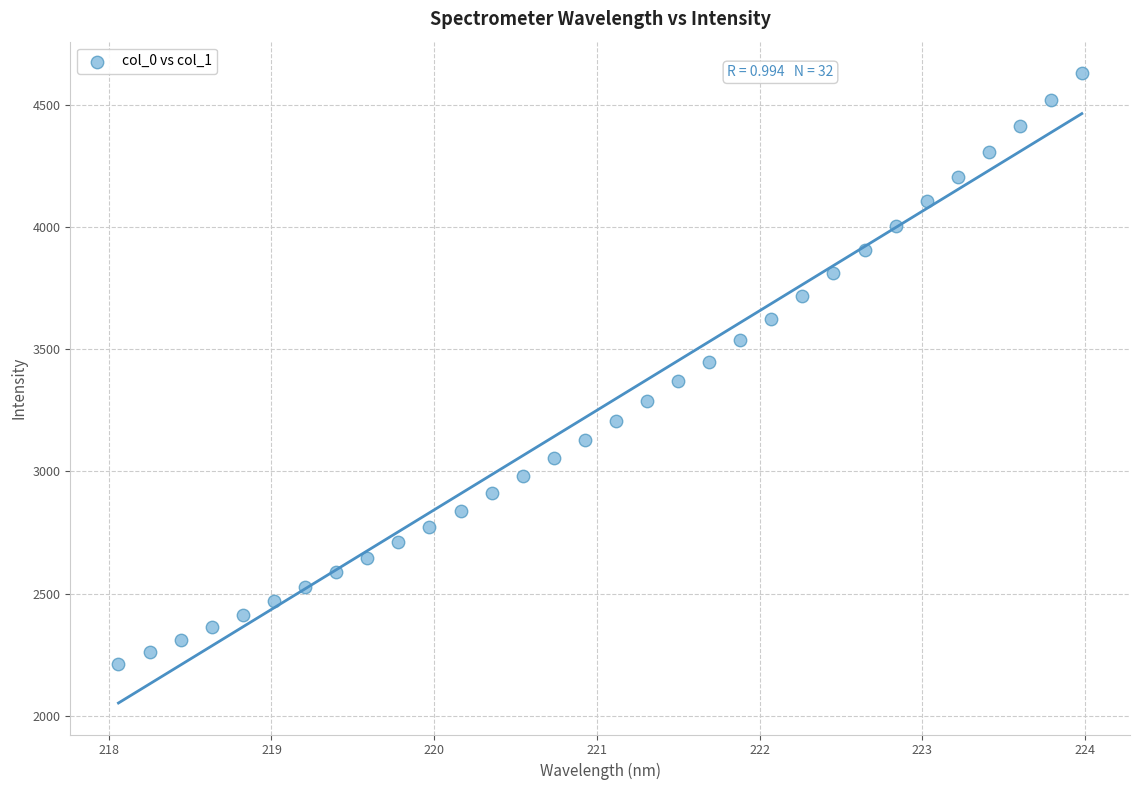

What is the range of X values (max minus min)?

5.9